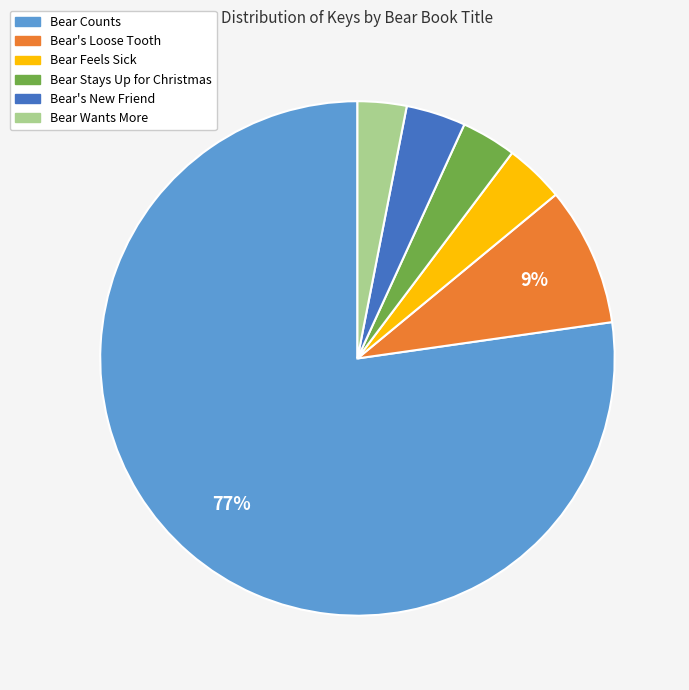

What is the majority slice?

Bear Counts